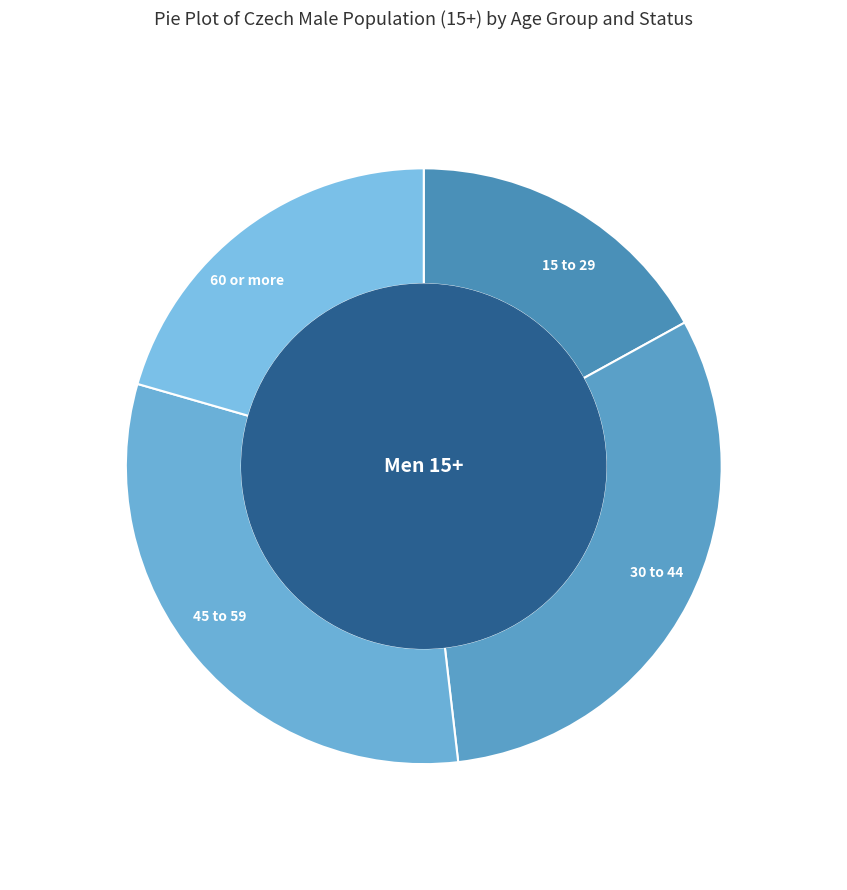

Is there a majority slice in this chart?

No